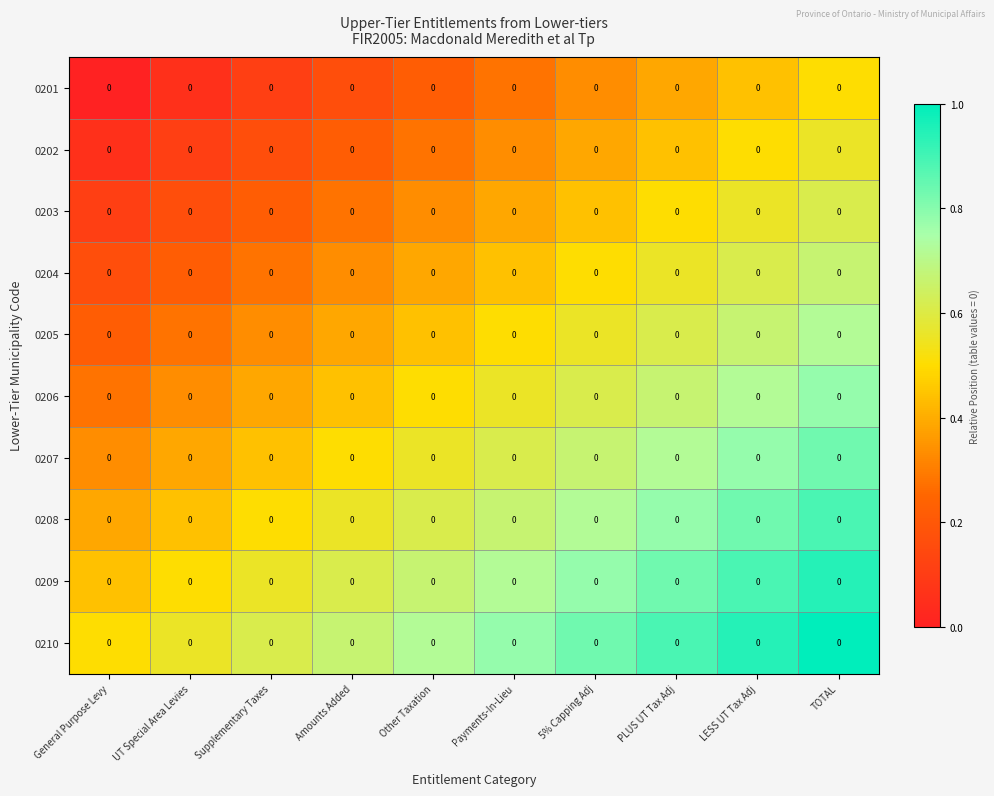

What is the lowest value of the 0207 series?

0.3